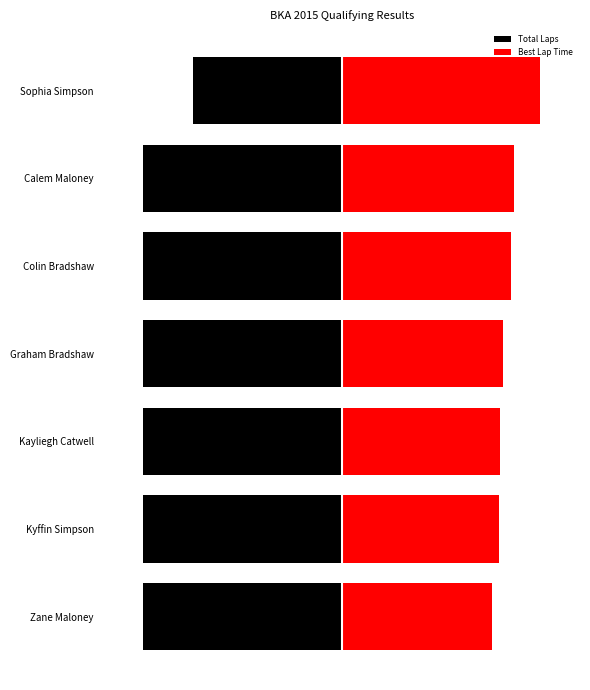

At Calem Maloney, list the series in order from largest to smallest.

Best Lap Time, Total Laps